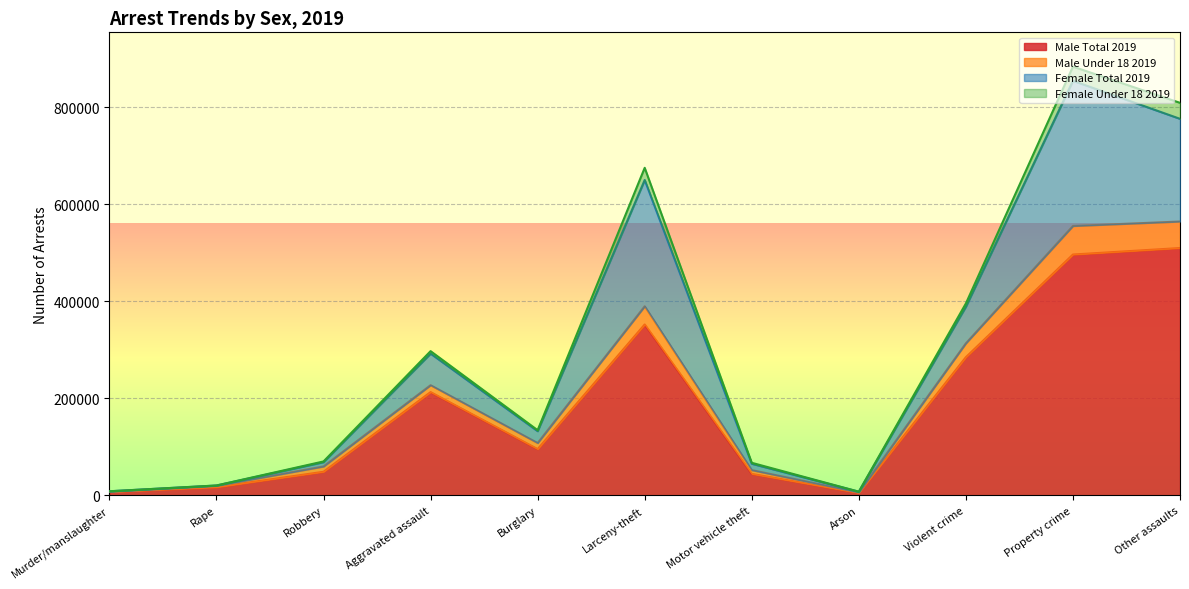

Between Aggravated assault and Violent crime, which is larger?

Violent crime